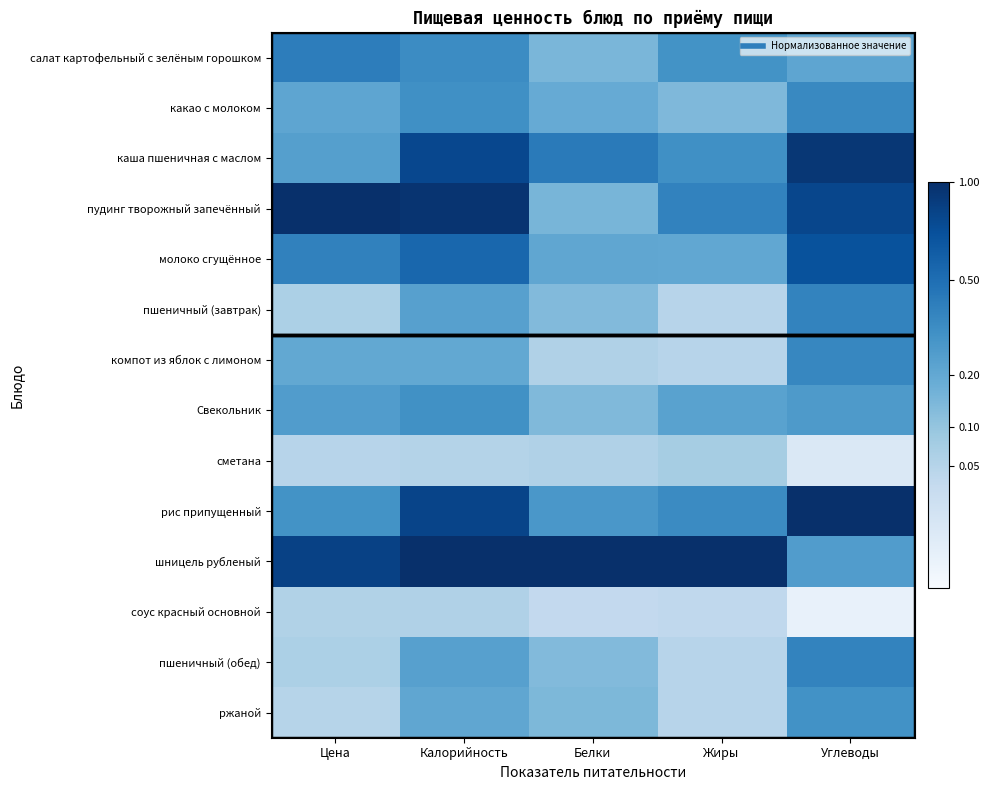

List the series in order of their peak value, lowest first.

соус красный основной, сметана, ржаной, Свекольник, какао с молоком, компот из яблок с лимоном, пшеничный (завтрак), пшеничный (обед), салат картофельный с зелёным горошком, молоко сгущённое, каша пшеничная с маслом, пудинг творожный запечённый, рис припущенный, шницель рубленый